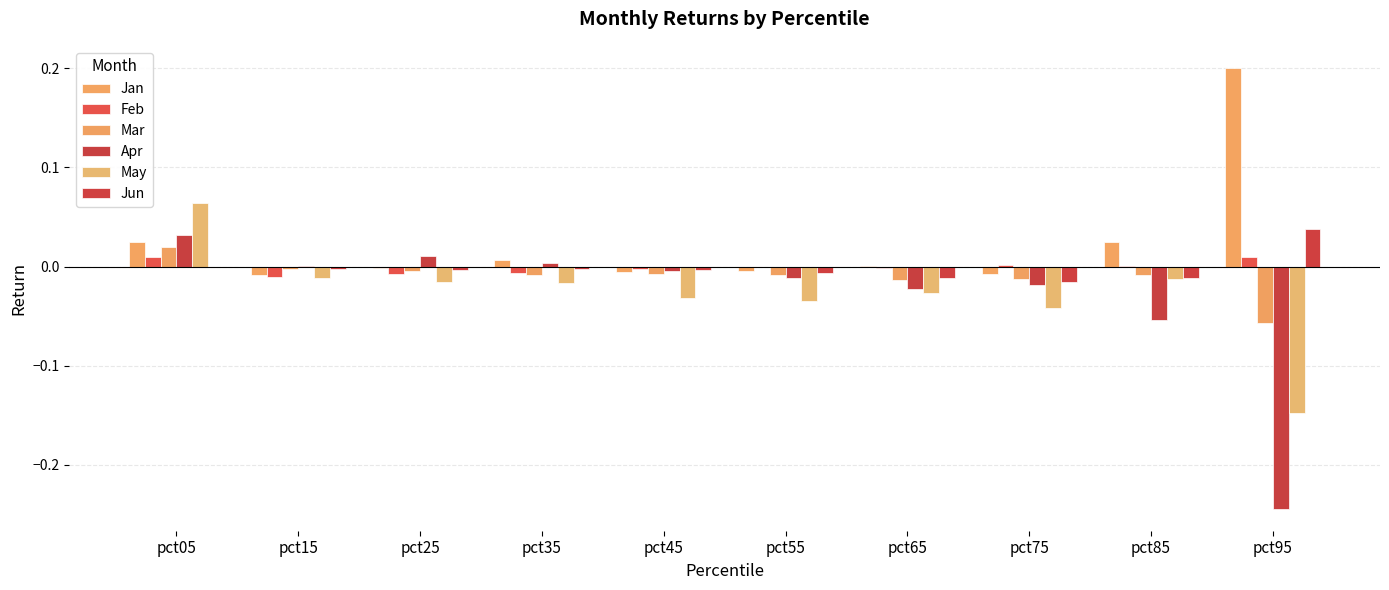

Which series has the largest total across all categories?

Jan